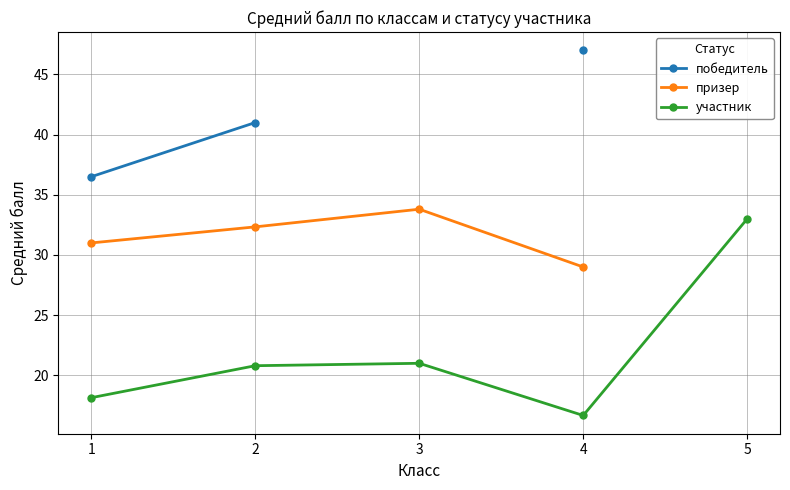

True or false: участник and победитель cross at least once.

False